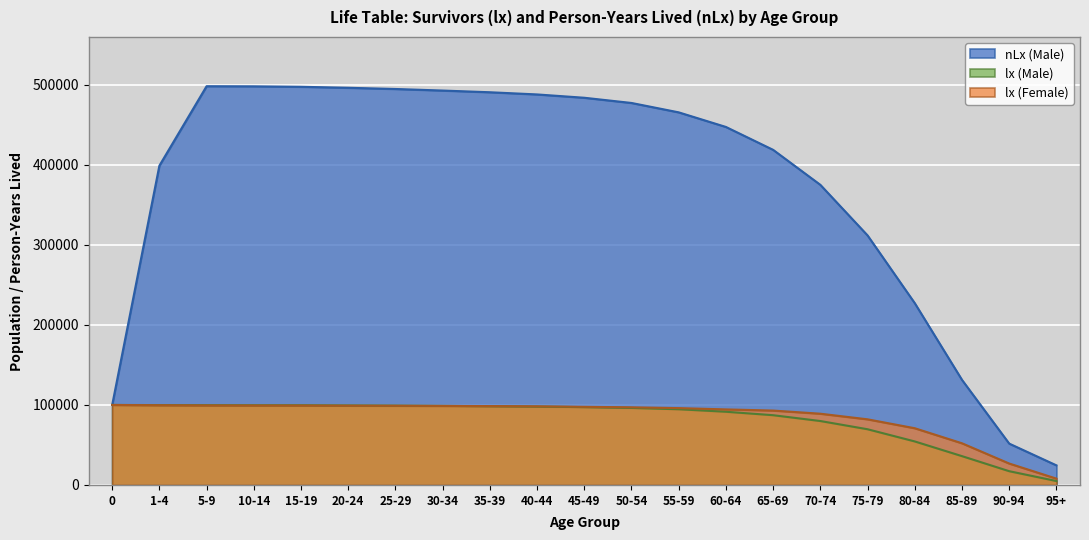

What position from the left is 60-64?

14